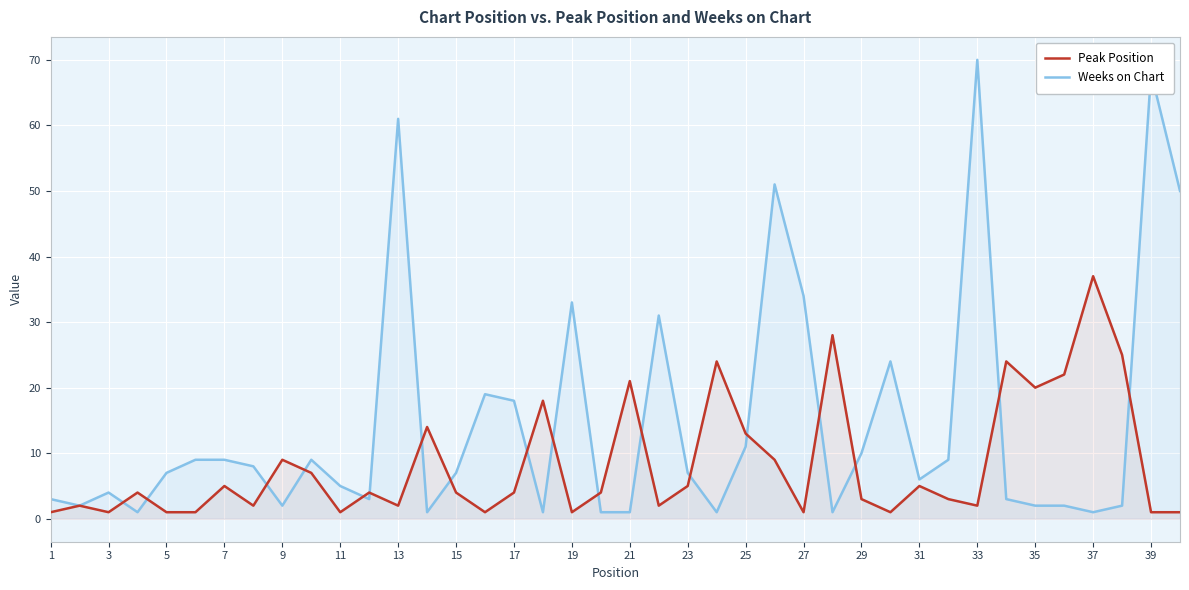

Is the value of Peak Position at 1 greater than the value of Weeks on Chart at 31?

No